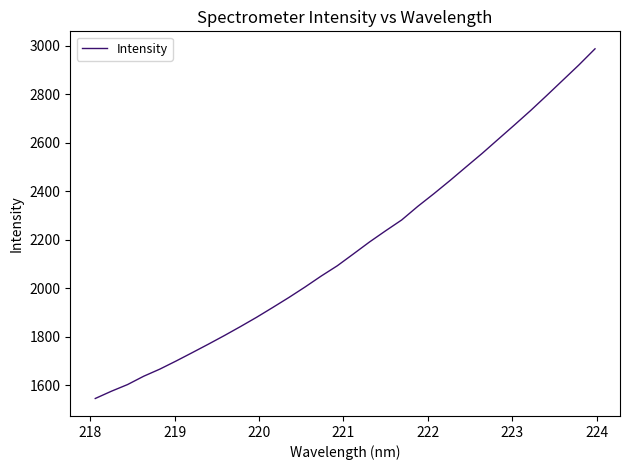

What is the difference between the maximum and minimum values?

1442.9